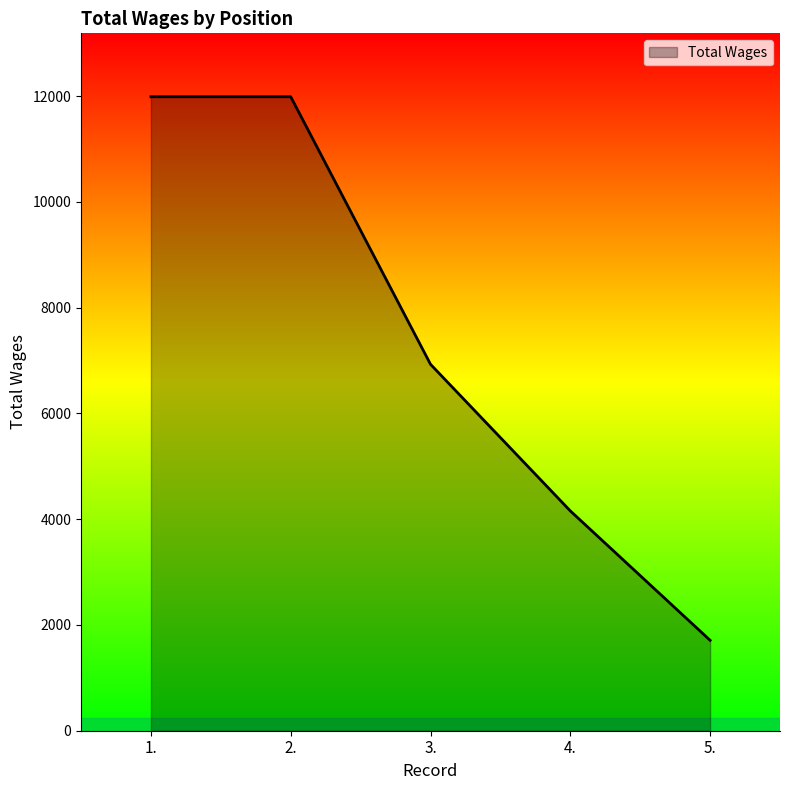

What is the minimum value shown in the chart?

1710